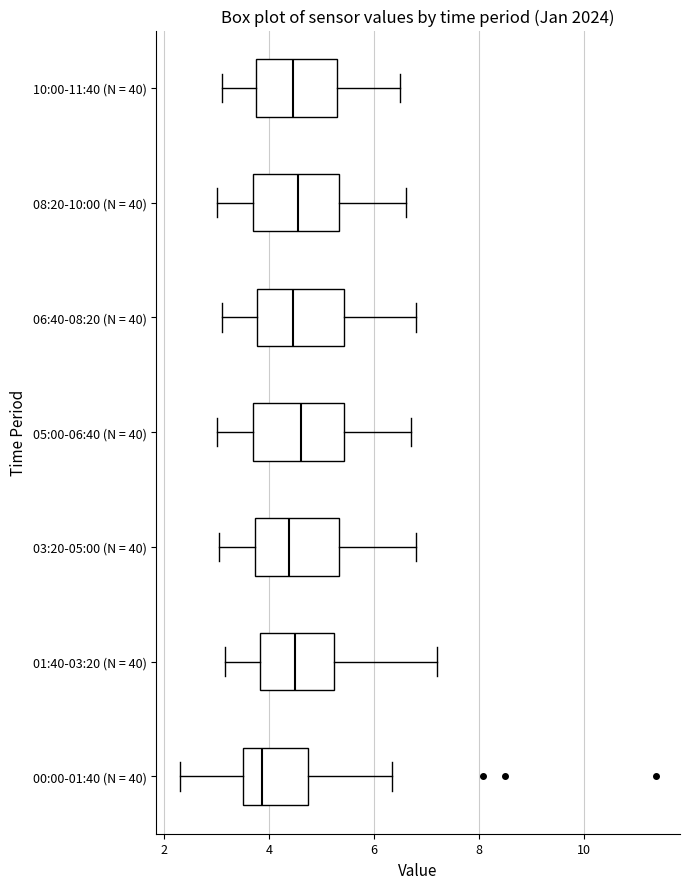

Where does the left whisker of the box for 05:00-06:40 (N = 40) end on the x-axis? The values are not printed on the chart, so give them approximately, as read against the axis.

3.0